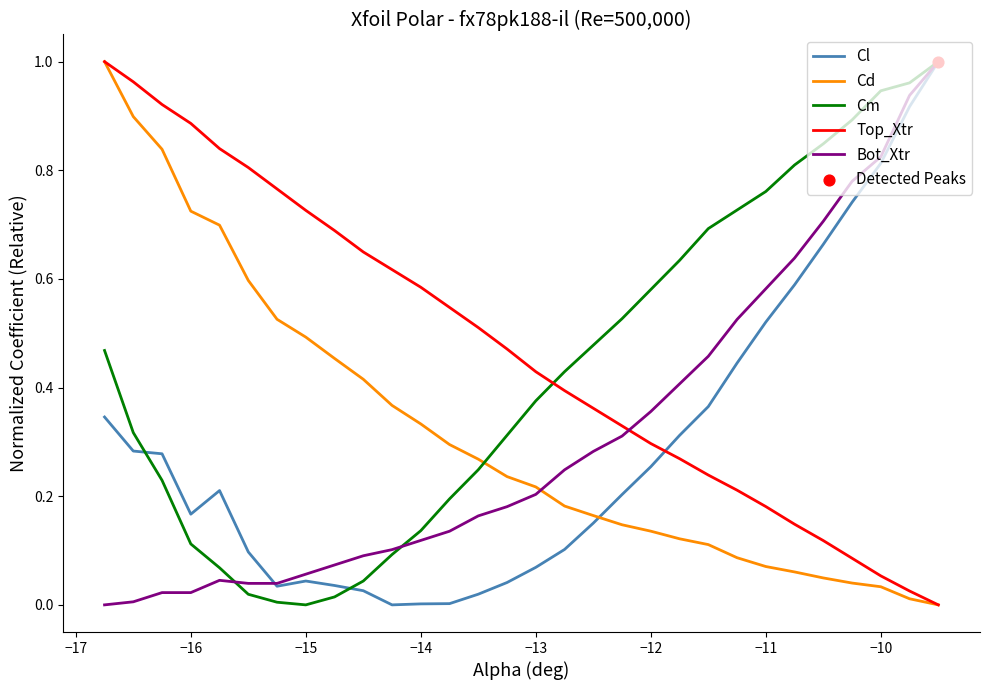

After their last crossing, which series has the higher values: Cm or Cd?

Cm